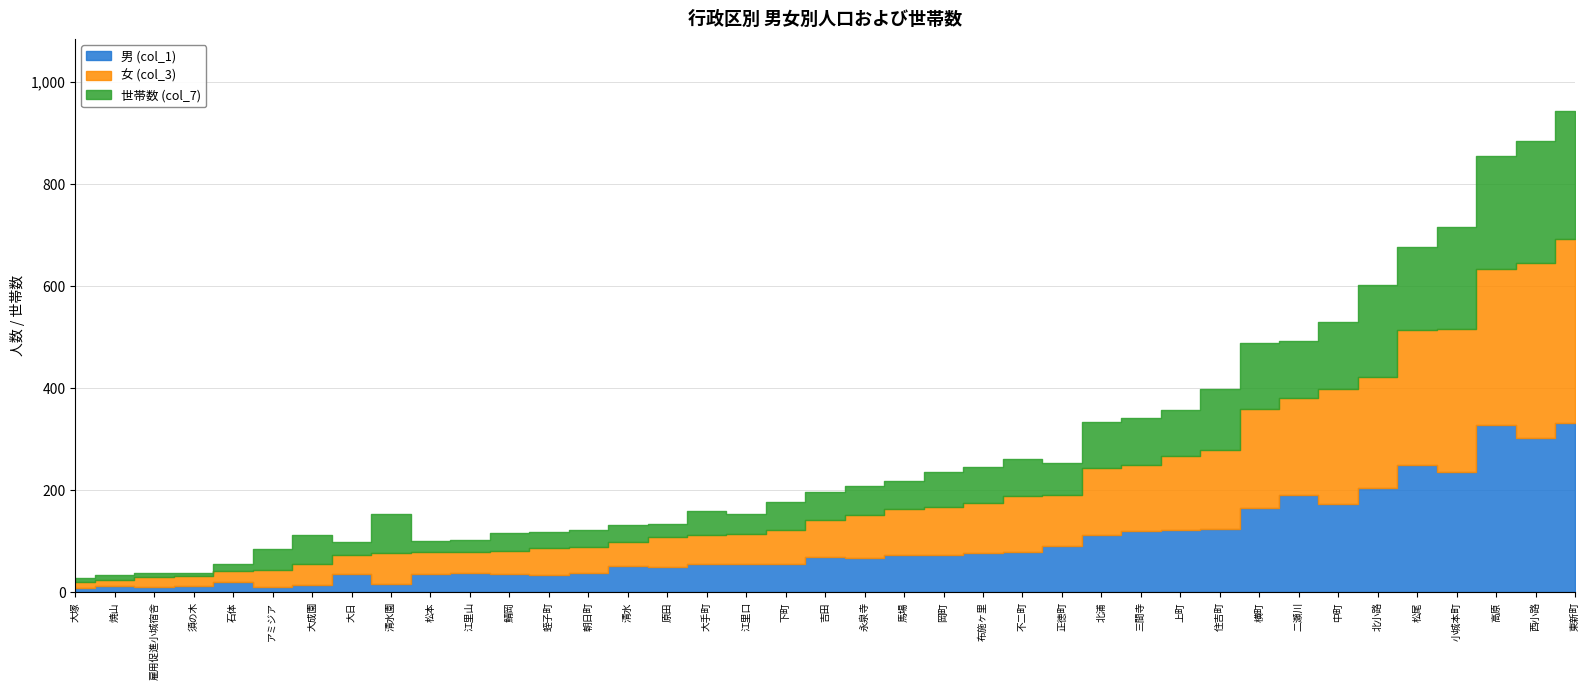

After their last crossing, which series has the higher values: 女 (col_3) or 男 (col_1)?

女 (col_3)